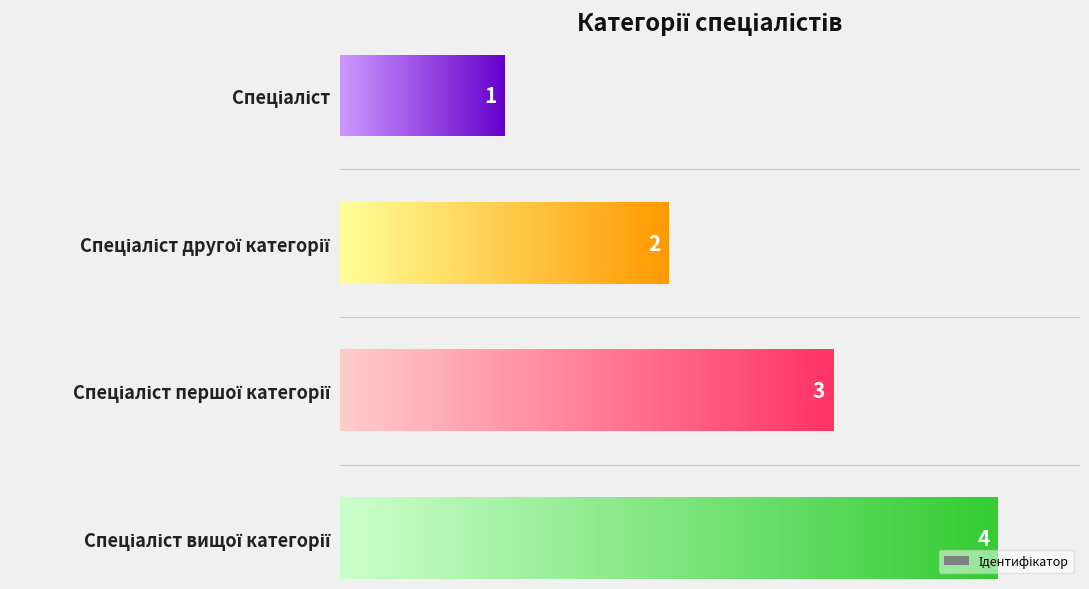

The value at Спеціаліст першої категорії is 3. True or false?

True